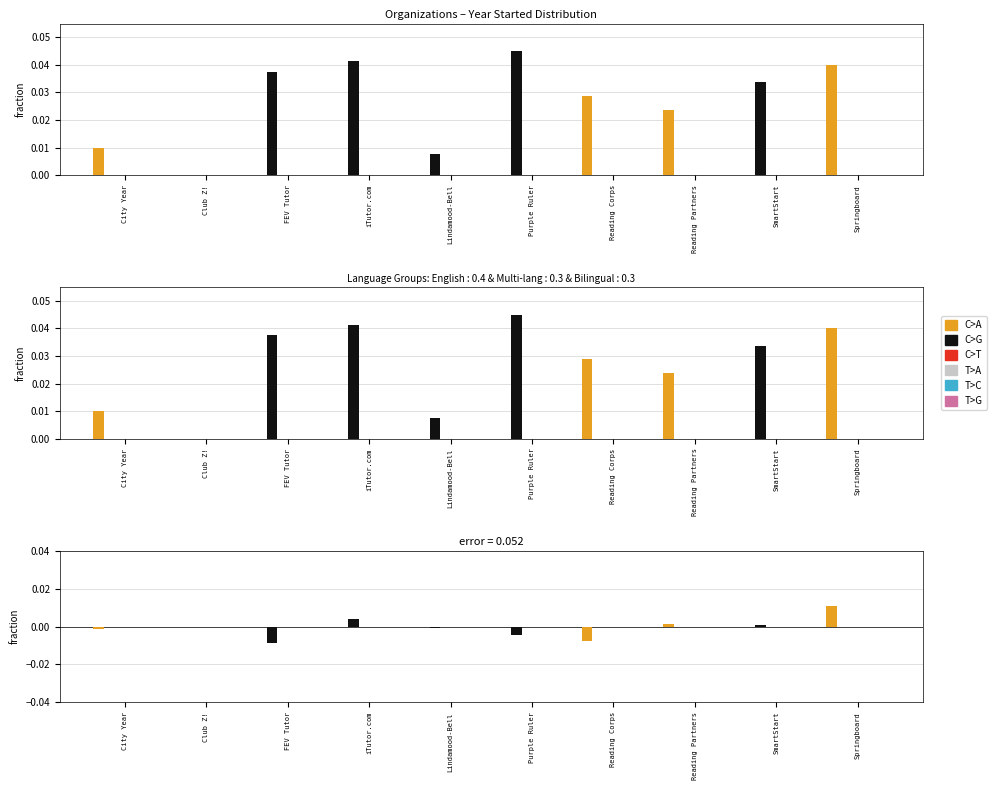

Is the value of C>T at Reading Partners greater than the value of T>C at SmartStart?

No